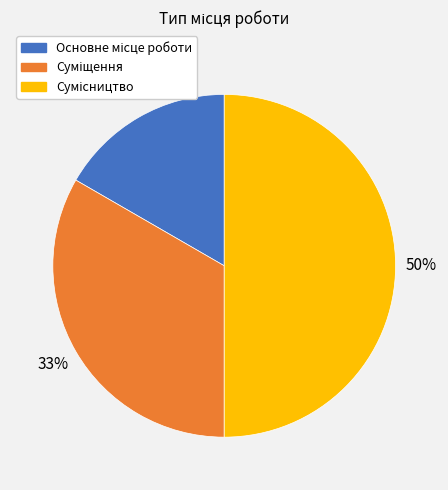

To the nearest percent, what is the difference between the largest and smallest slice percentages?

33%